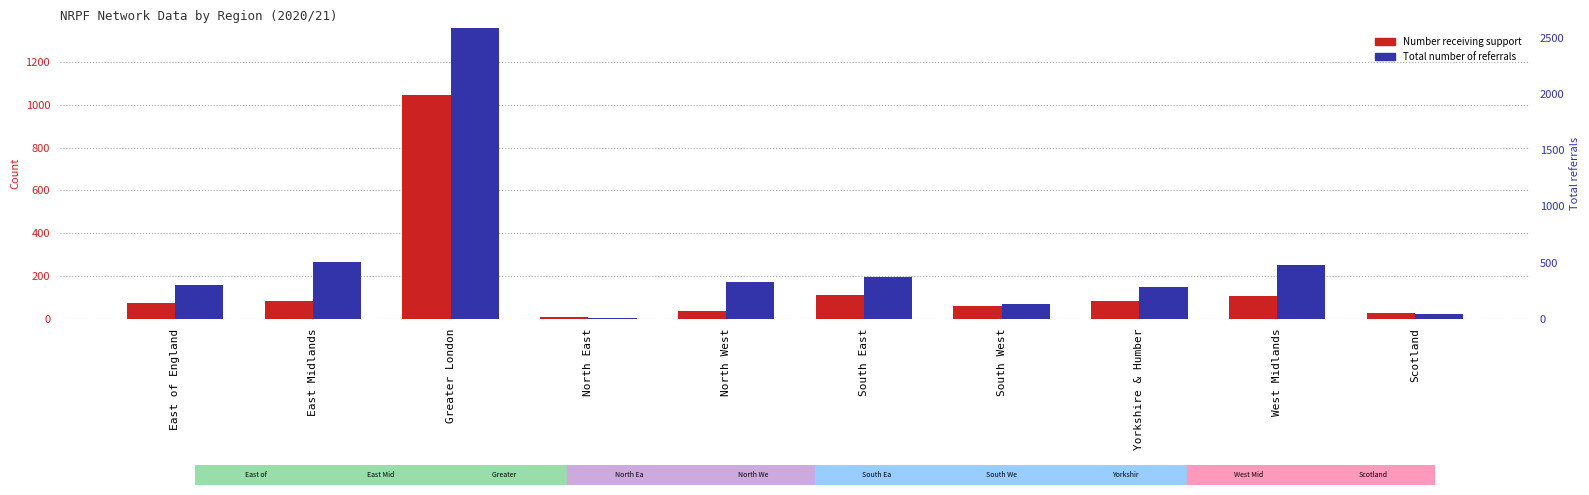

True or false: Number receiving support has a value of 74 at East of England.

True